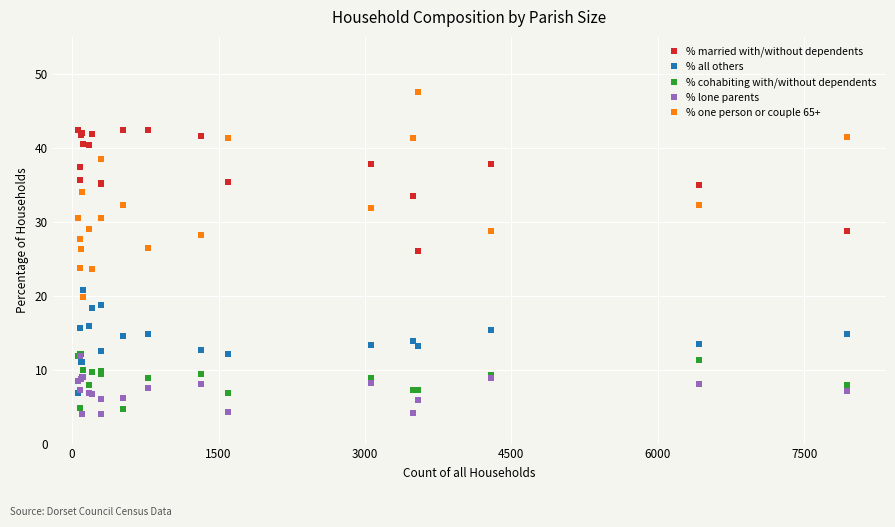

What is the lowest value of the % all others series?

6.8